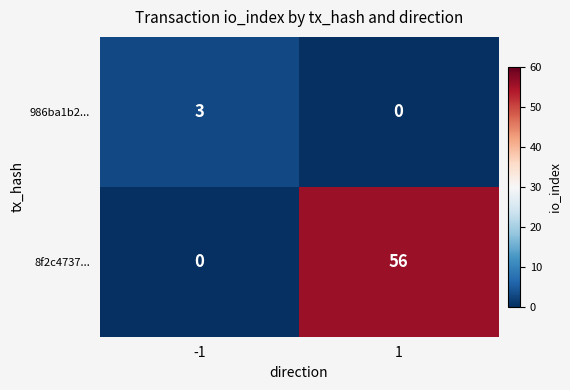

Count the number of categories in the chart.

2